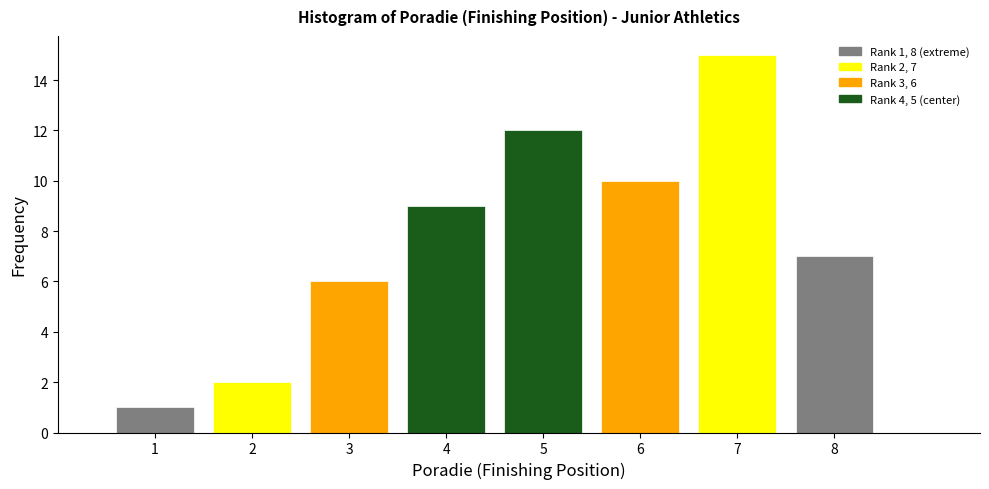

Over which range of the x-axis is the bar tallest?

6.5 to 7.5